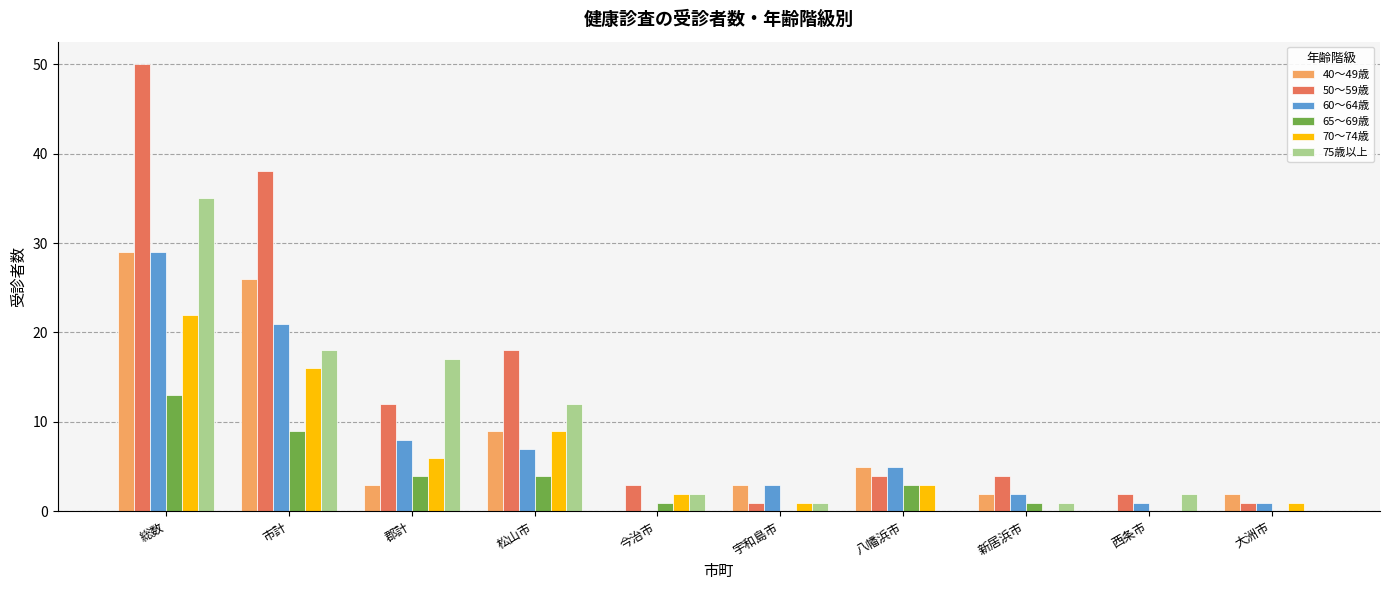

The value of 60～64歳 at 総数 is 29. True or false?

True